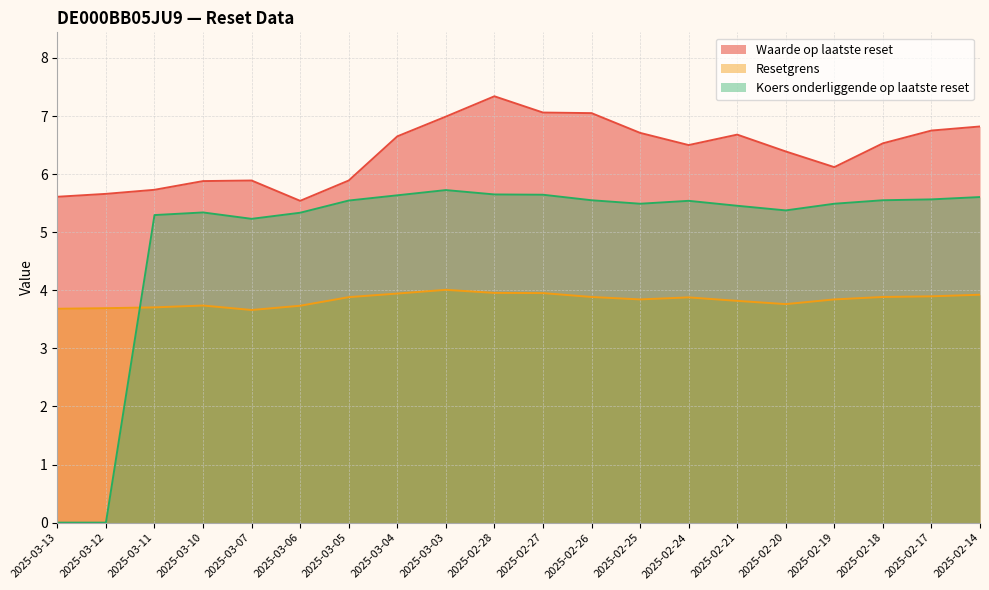

What are all the series names shown in the legend?

Waarde op laatste reset, Resetgrens, Koers onderliggende op laatste reset